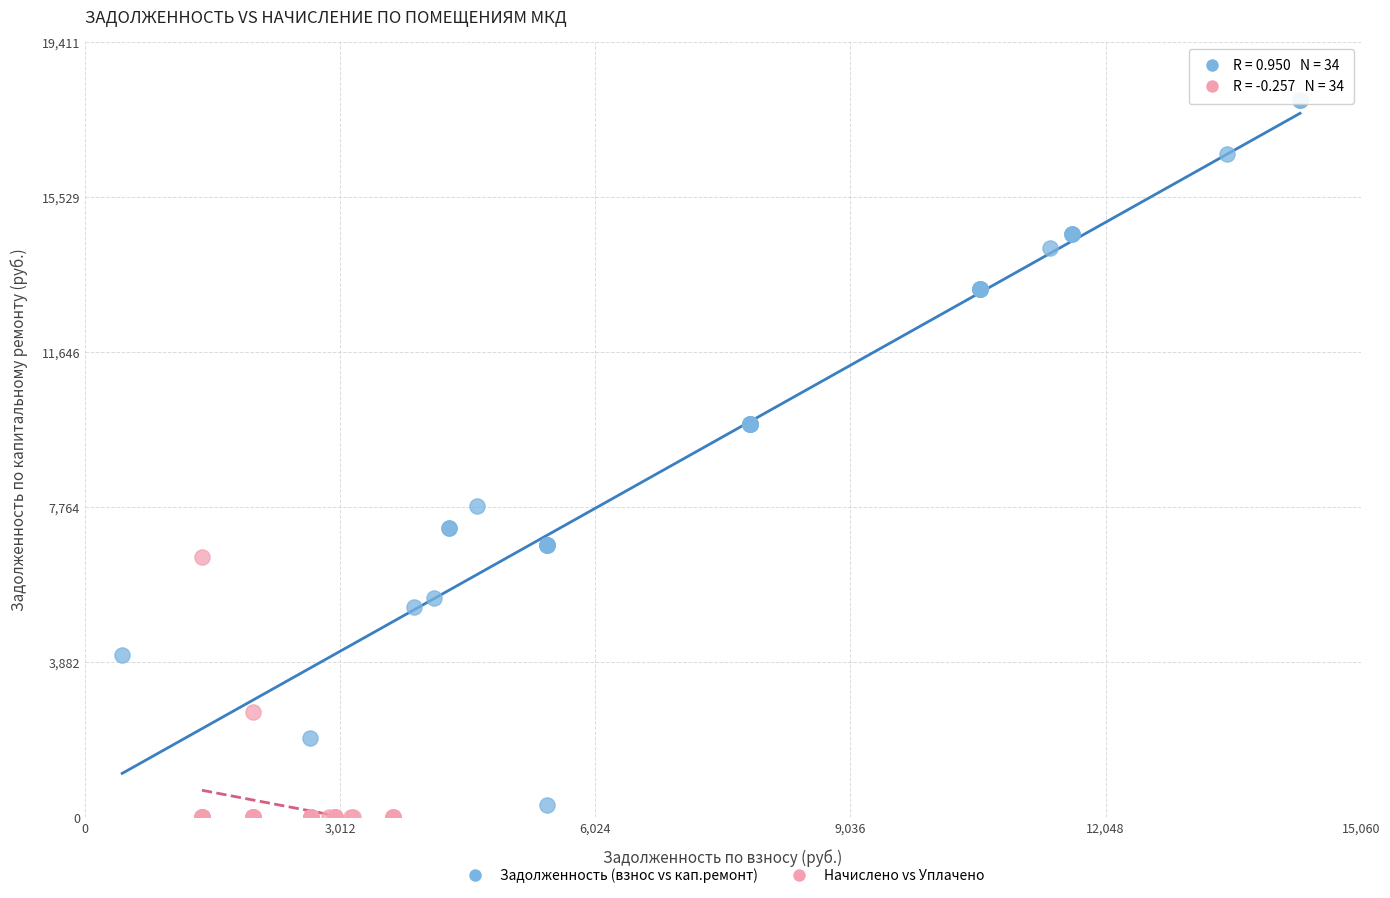

Which series contains the highest Y value?

Задолженность (взнос vs кап.ремонт)